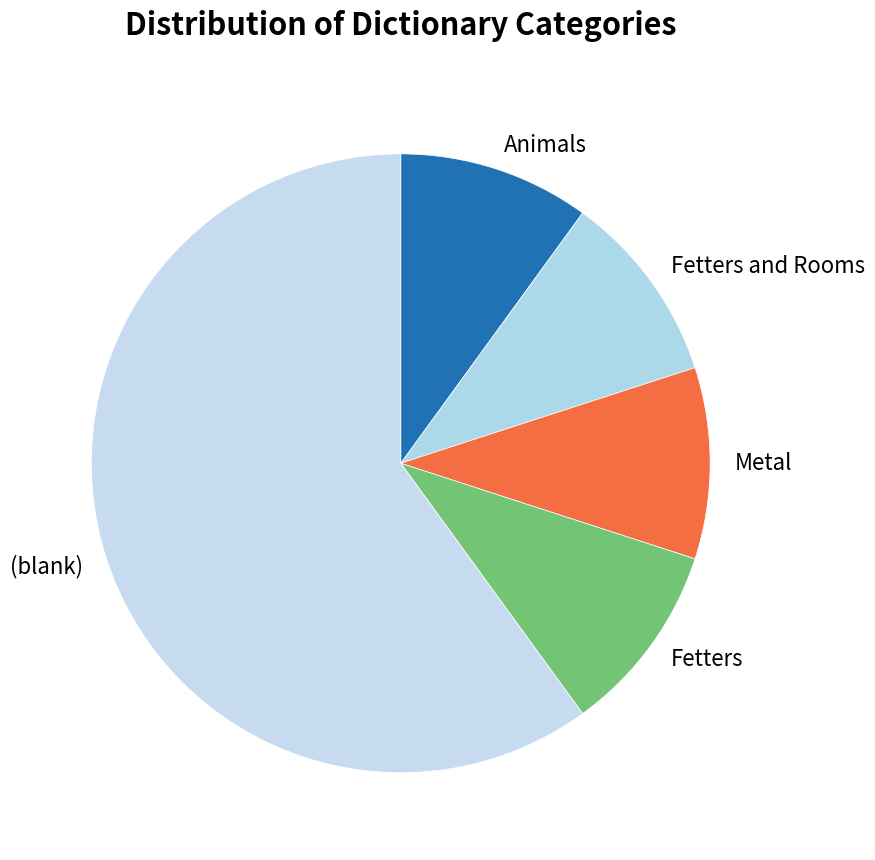

Combined, do Fetters and Rooms and Metal account for over 50%?

No